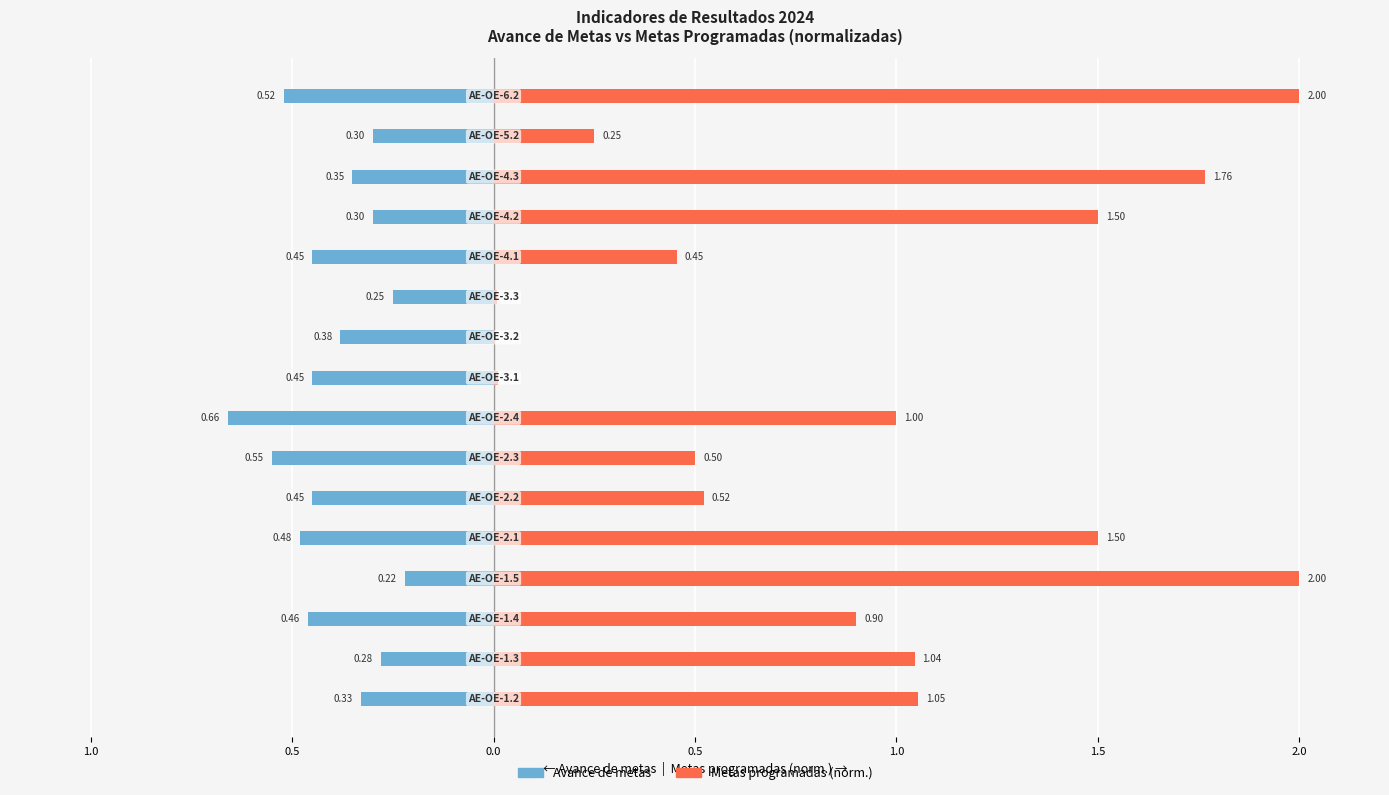

Are the bars horizontal?

Yes